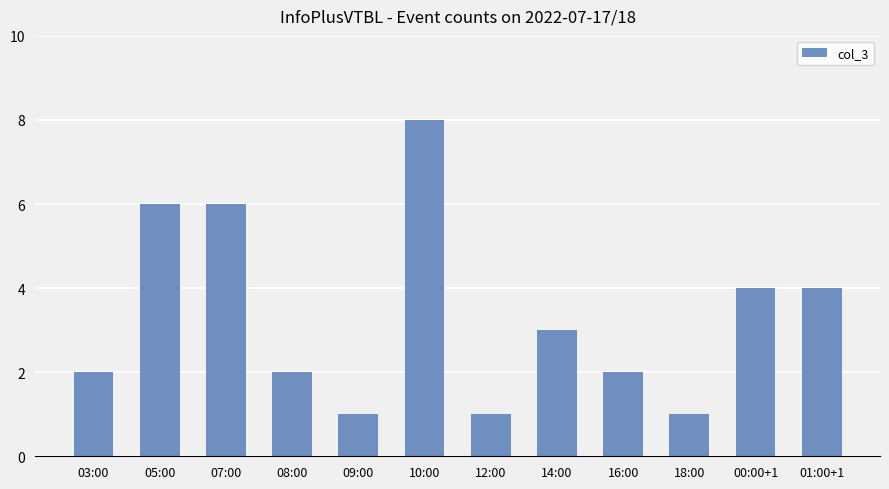

Are the bars grouped side by side (vs. stacked)?

No